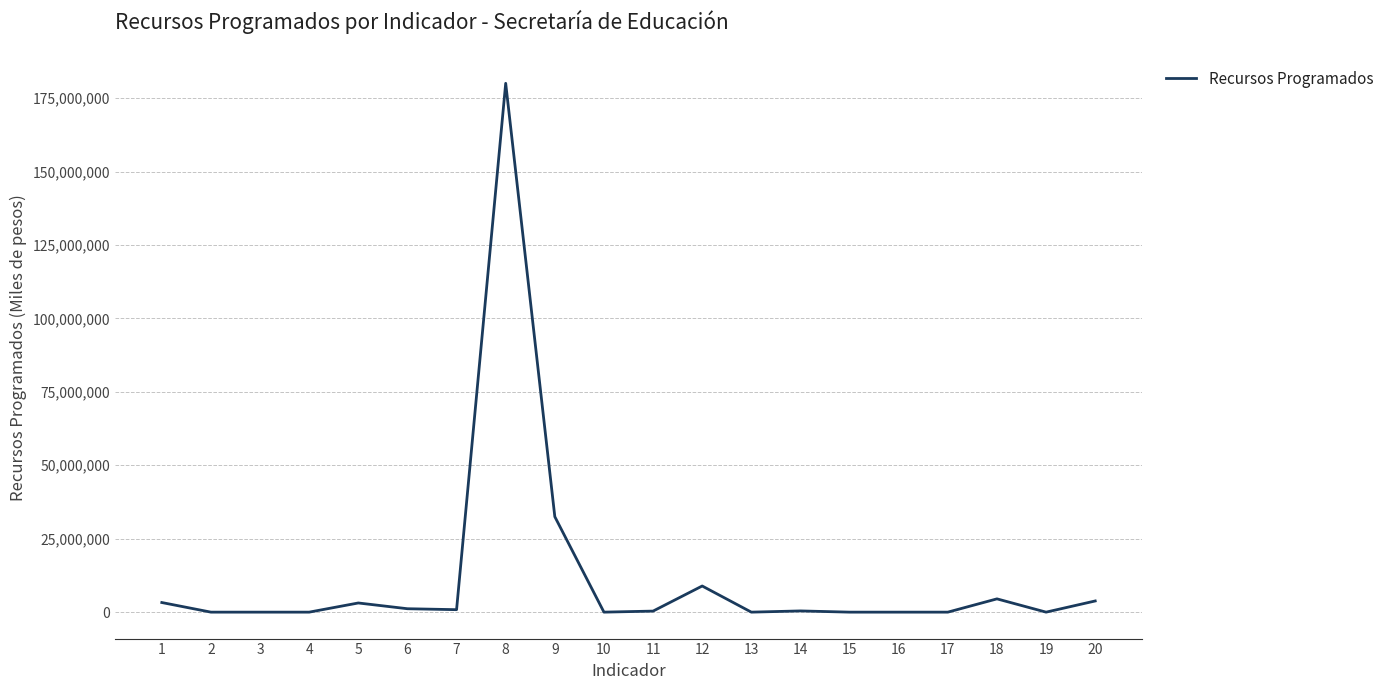

Between 9 and 18, which is larger?

9